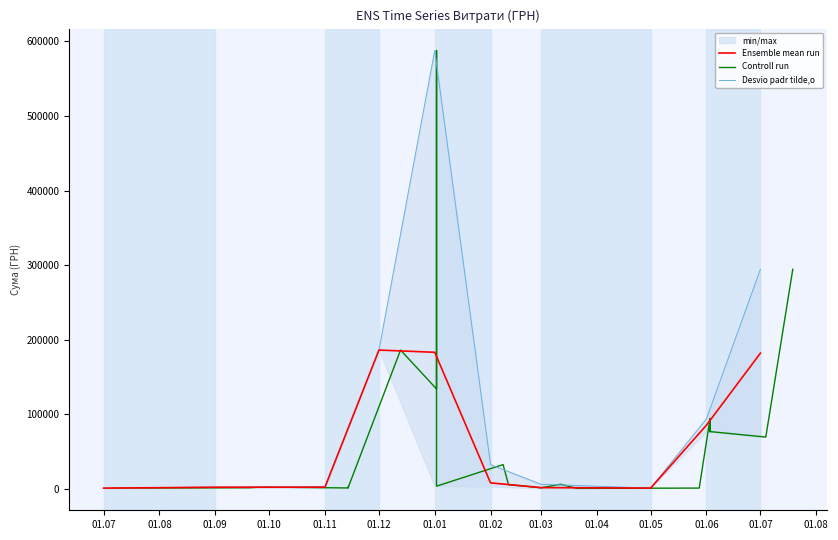

Reading right to left, what are all the values shown in this chart?

39=786.0	38=1320.0	37=2264.0	36=2264.0	35=2250.0	34=2975.0	33=982.6	32=185999.9	31=3402.0	30=6863.2	29=587884.5	28=133830.4	27=32340.0	26=5357.0	25=5357.0	24=5357.0	23=5357.0	22=5357.0	21=5357.0	20=5357.0	19=5357.0	18=2995.0	17=1168.8	16=1168.8	15=1168.8	14=1168.8	13=1168.8	12=1168.8	11=1168.8	10=1168.8	9=5947.6	8=433.0	7=433.0	6=840.0	5=76627.9	4=93656.4	3=76627.9	2=93656.4	1=69280.6	0=294432.1